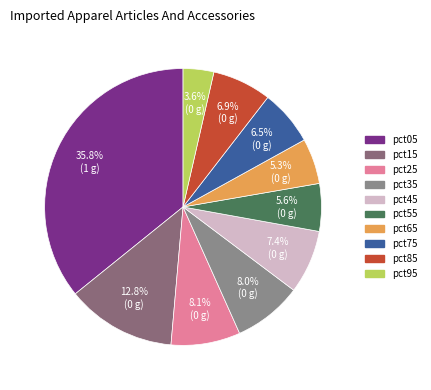

Is pct95 the majority of the pie?

No